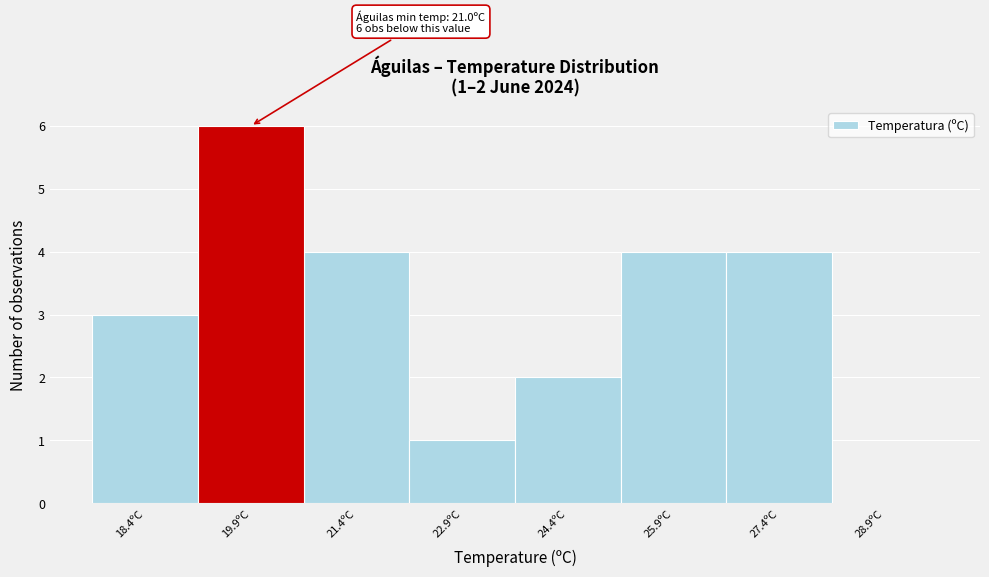

Reading left to right, what are all the values shown in this chart?

18.4ºC=3	19.9ºC=6	21.4ºC=4	22.9ºC=1	24.4ºC=2	25.9ºC=4	27.4ºC=4	28.9ºC=0